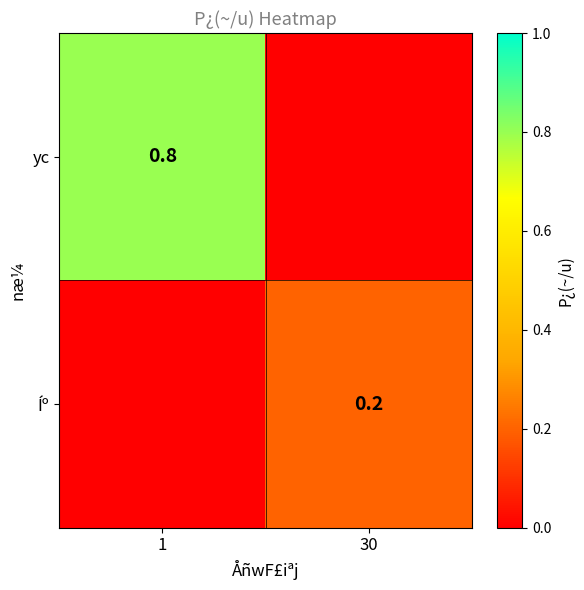

The value of yc at 1 is 0.4. True or false?

False